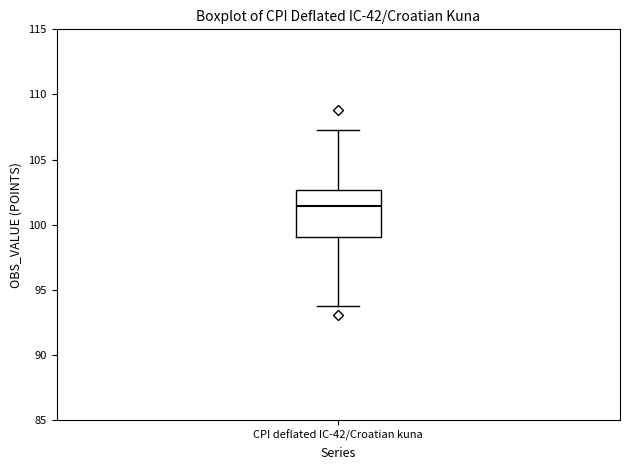

Where does the median line of the box for CPI deflated IC-42/Croatian kuna sit on the y-axis? The values are not printed on the chart, so give them approximately, as read against the axis.

101.5